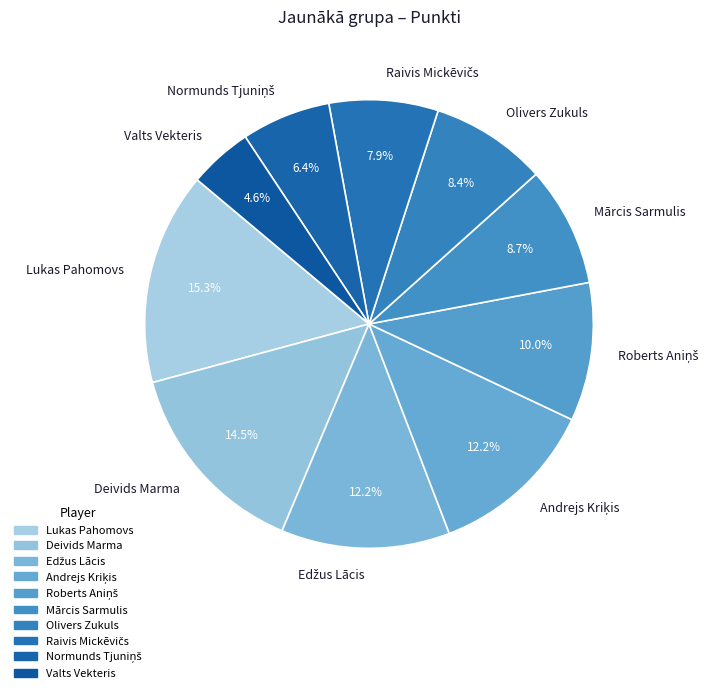

Between Deivids Marma and Lukas Pahomovs, which is larger?

Lukas Pahomovs